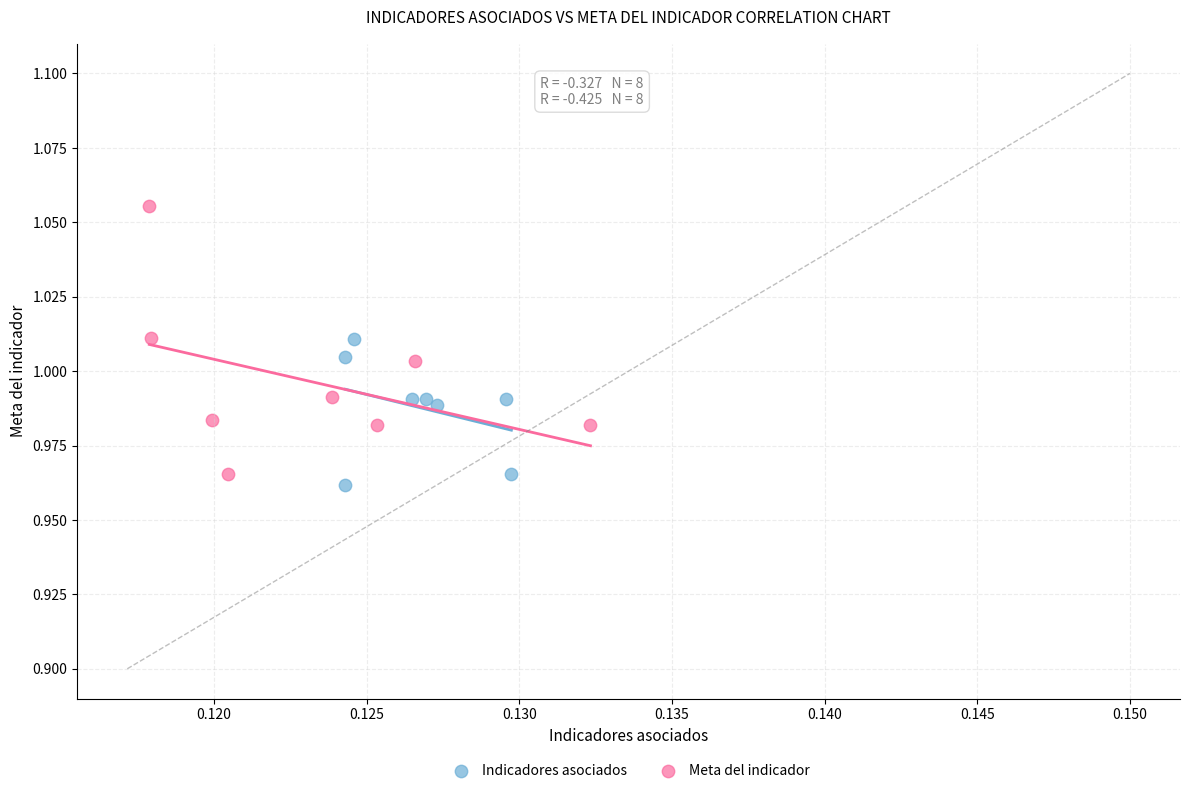

Which series has the widest spread of Y values?

Meta del indicador